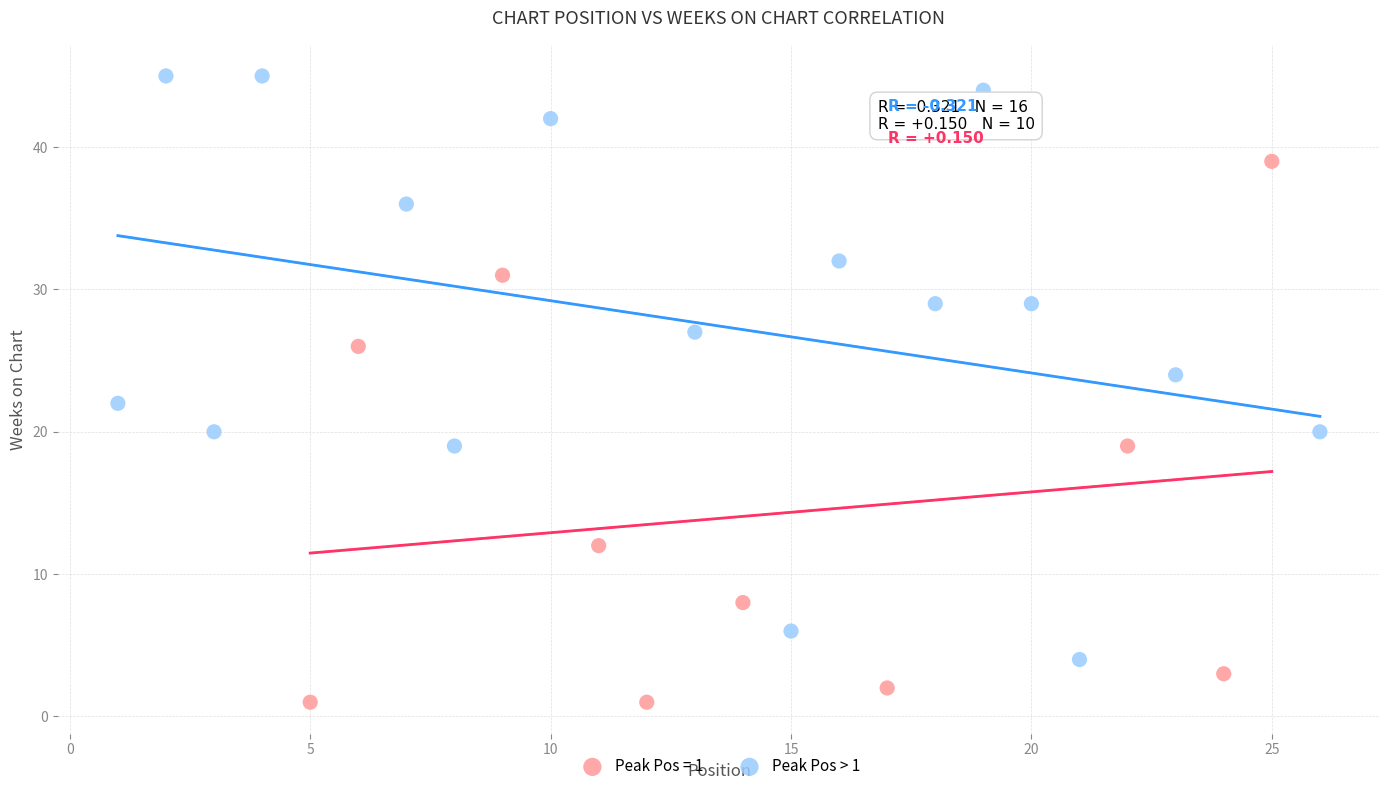

Which series reaches the minimum Y coordinate?

Peak Pos > 1